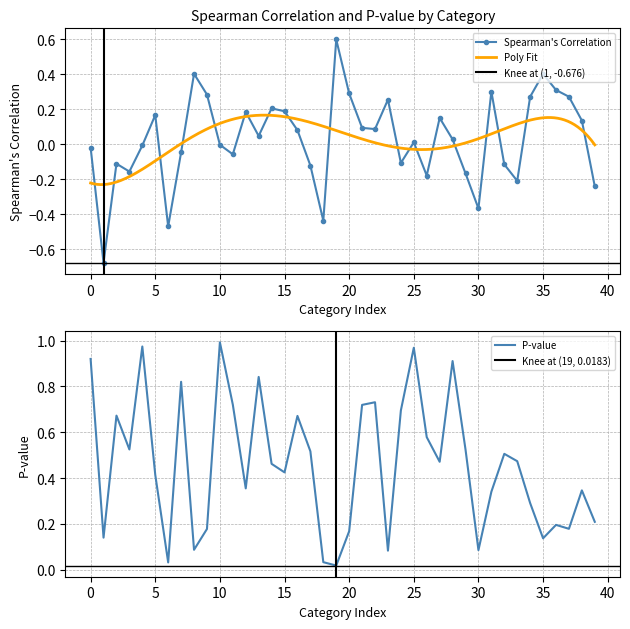

How many interior local peaks does the Spearman's Correlation series have?

11